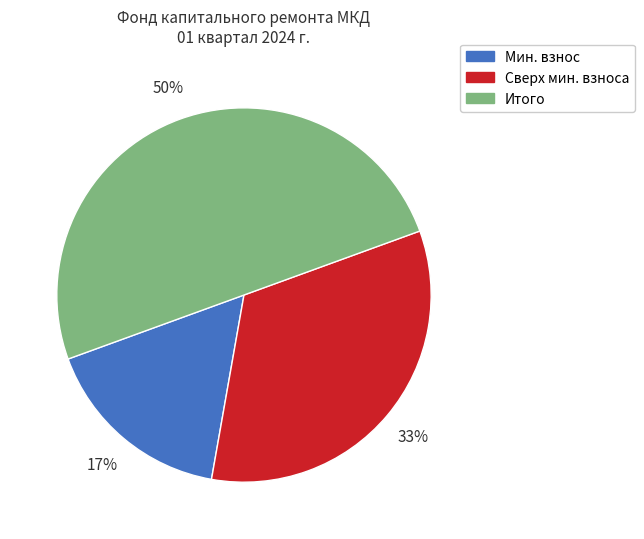

How many slices are in this pie chart?

3